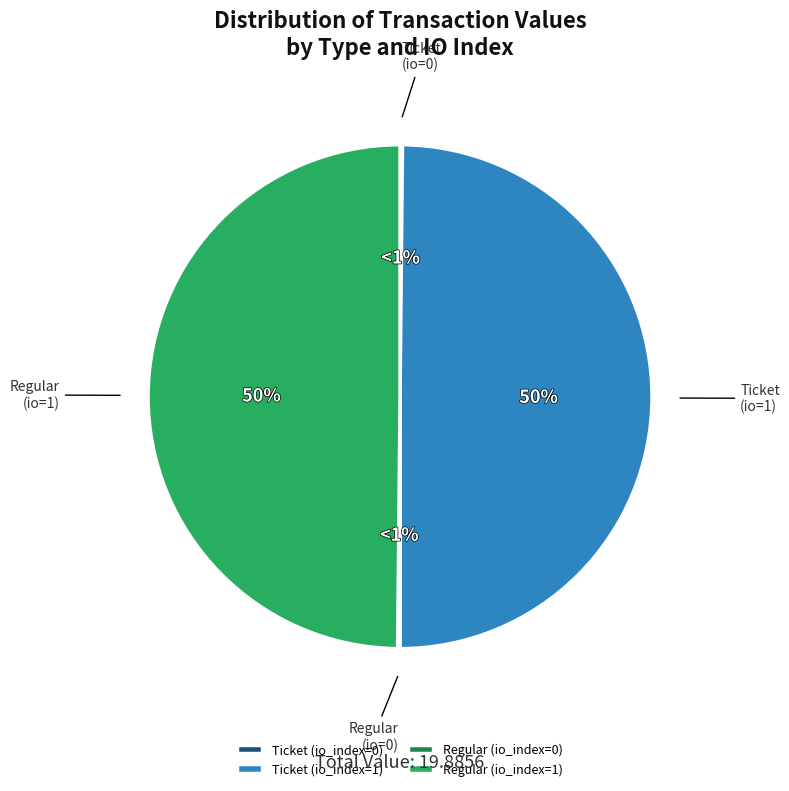

Does Ticket (io_index=0) account for over 50% of the chart?

No